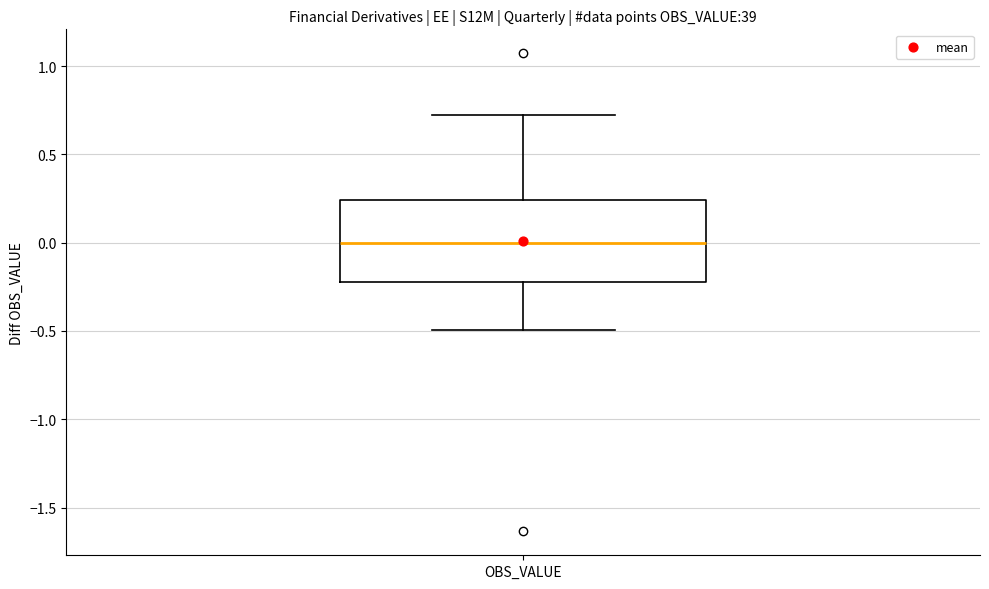

Transcribe this box plot: give where the median line is, the range the box spans, and where the two whiskers end, as read against the y-axis. The values are not printed on the chart, so give them approximately, as read against the axis.

median 0.00, box -0.20 to 0.25, whiskers -0.50 to 0.70